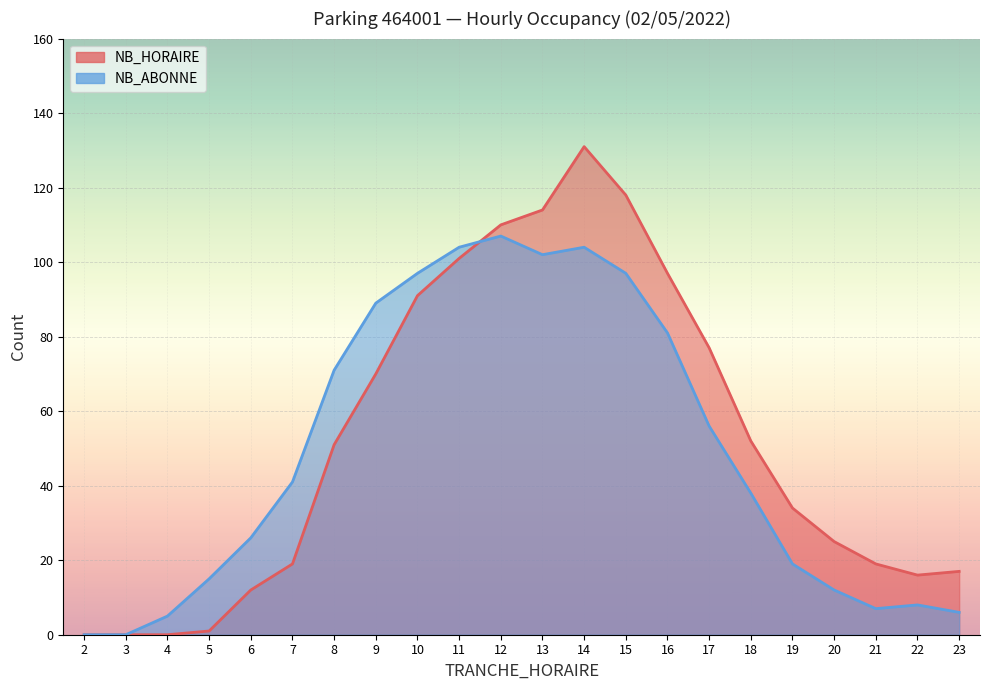

Which series has the largest total across all categories?

NB_HORAIRE